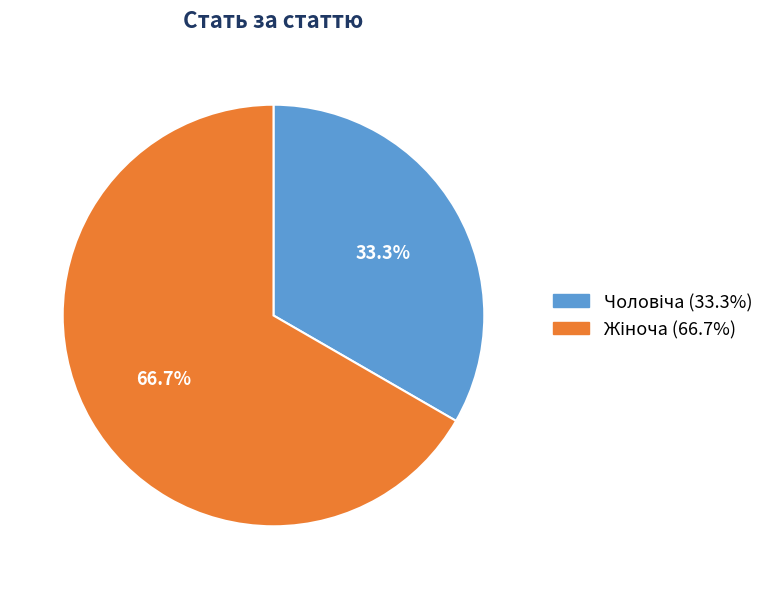

Is there any slice that represents more than half of the pie?

Yes